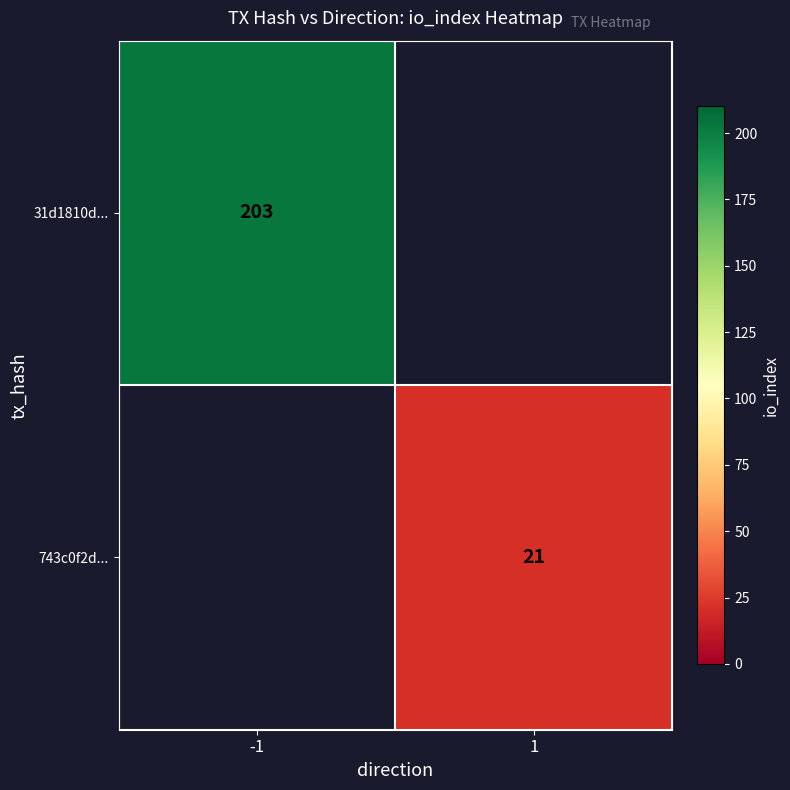

The value of 743c0f2d... at 1 is 10. True or false?

False